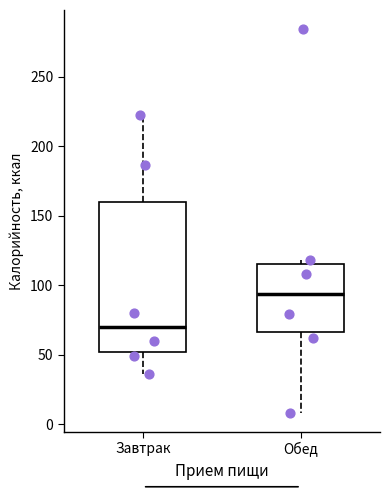

Reading left to right, transcribe this box plot: for each box, give where its median line is, the range the box spans, and where its two whiskers end, as read against the y-axis. The values are not printed on the chart, so give them approximately, as read against the axis.

Завтрак: median 70, box 50 to 160, whiskers 35 to 225
Обед: median 95, box 65 to 115, whiskers 10 to 120